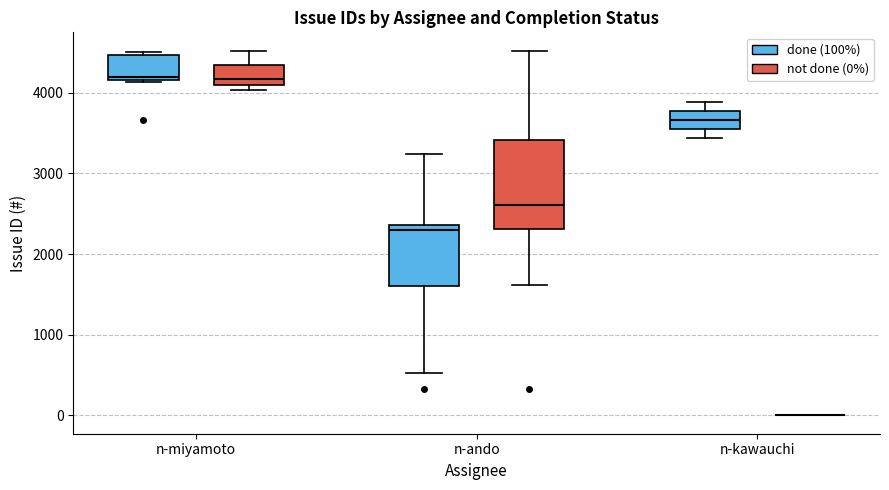

Reading left to right, read every box against the y-axis: the position of its median line, the range the box covers, and the ends of its whiskers. The values are not printed on the chart, so give them approximately, as read against the axis.

n-miyamoto (done (100%)): median 4200 (just above the box's lower edge), box 4200 to 4500, whiskers 4100 to 4500 (just above the box's upper edge)
n-miyamoto (not done (0%)): median 4200, box 4100 to 4300, whiskers 4000 to 4500
n-ando (done (100%)): median 2300, box 1600 to 2400, whiskers 500 to 3200
n-ando (not done (0%)): median 2600, box 2300 to 3400, whiskers 1600 to 4500
n-kawauchi (done (100%)): median 3700, box 3600 to 3800, whiskers 3400 to 3900
n-kawauchi (not done (0%)): box collapsed to a line at 0, whiskers 0 to 0